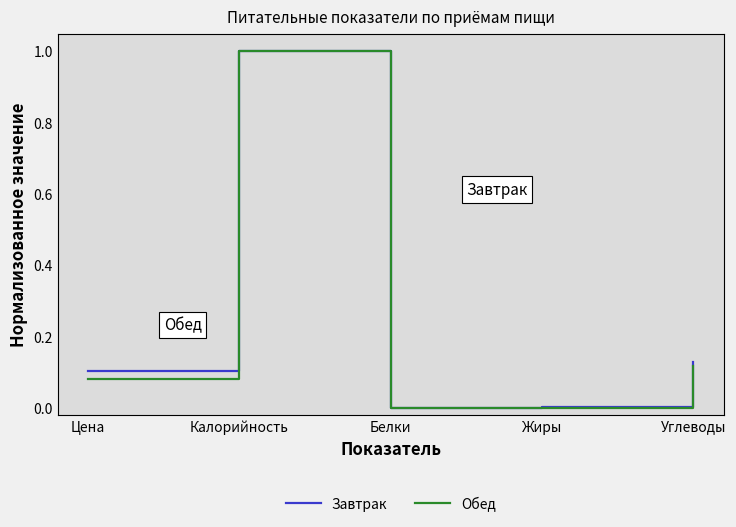

The value of Обед at Углеводы is 0.1. True or false?

True